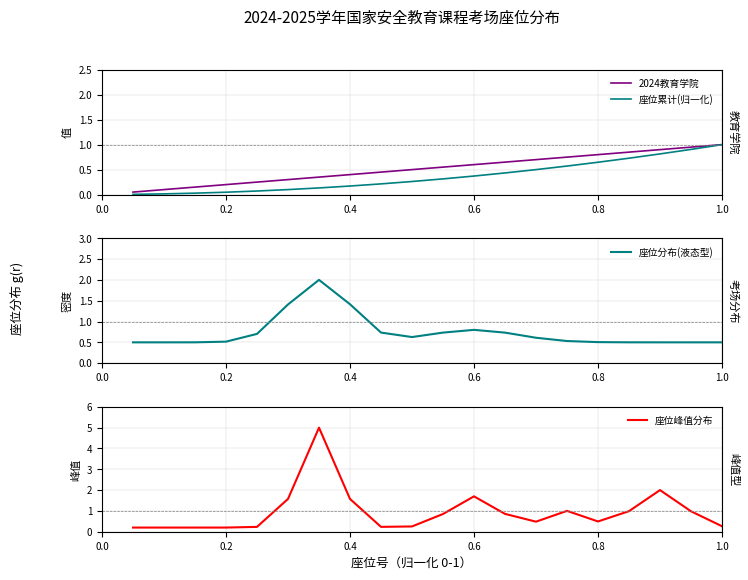

Which category has the highest value in the 2024教育学院 series?

1.0